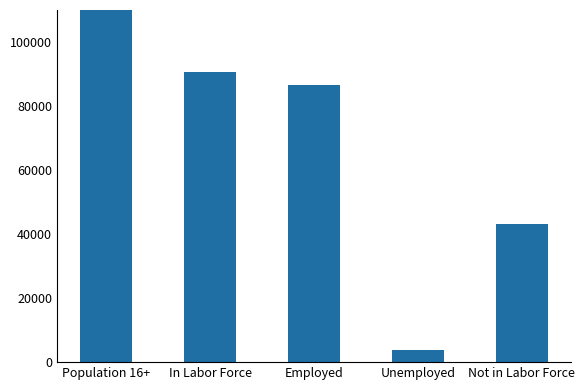

What is the smallest value displayed?

3898